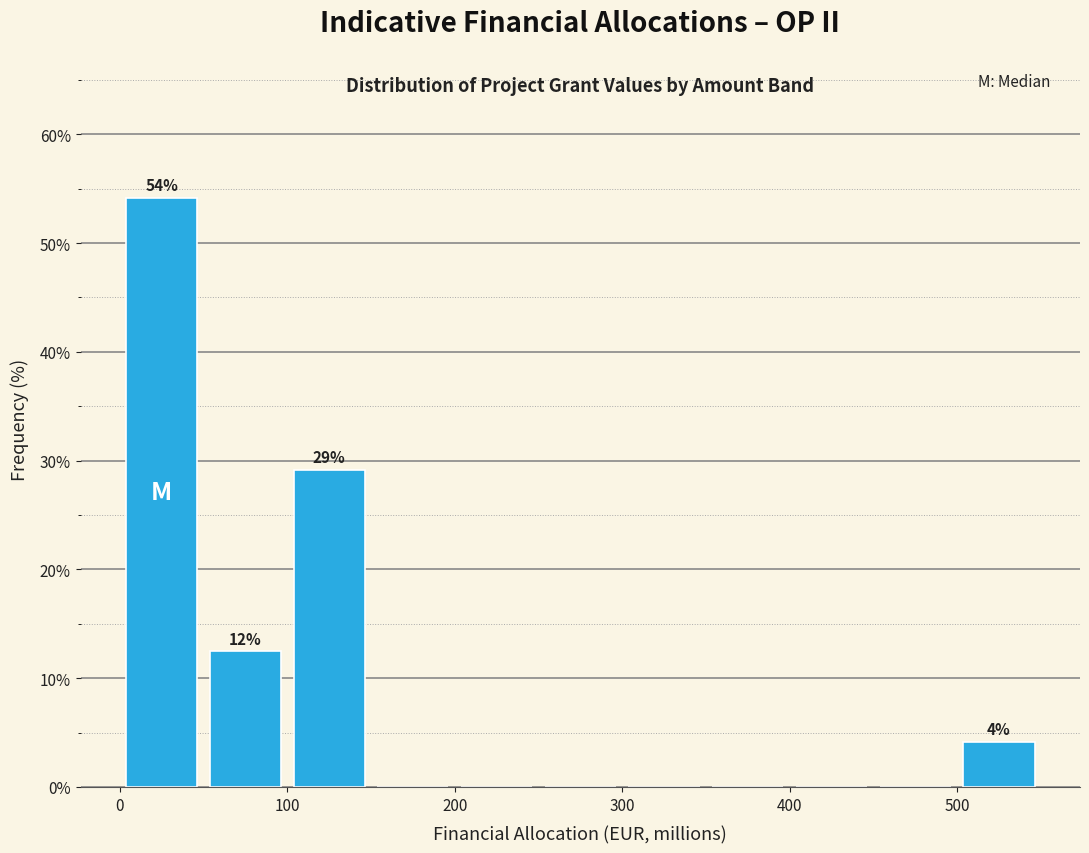

Over which range of the x-axis is the bar tallest?

0 to 50